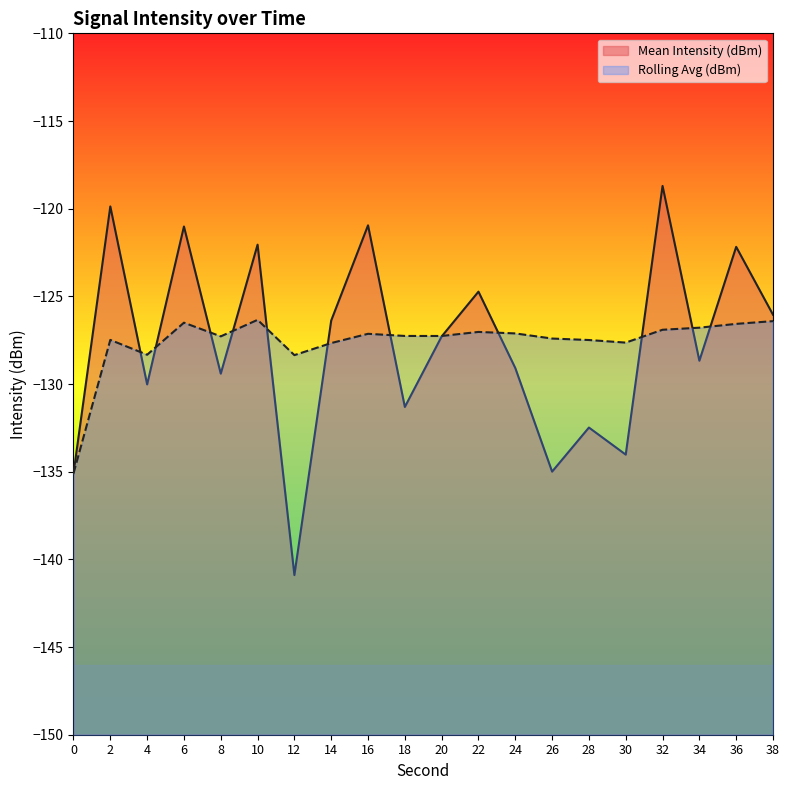

The value of Rolling Avg (dBm) at 24 is -127.1. True or false?

True